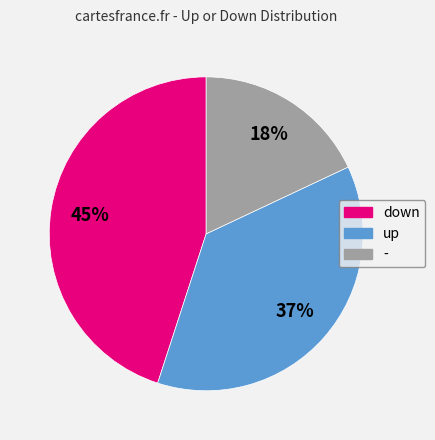

To the nearest percent, what is the combined percentage of - and down?

63%